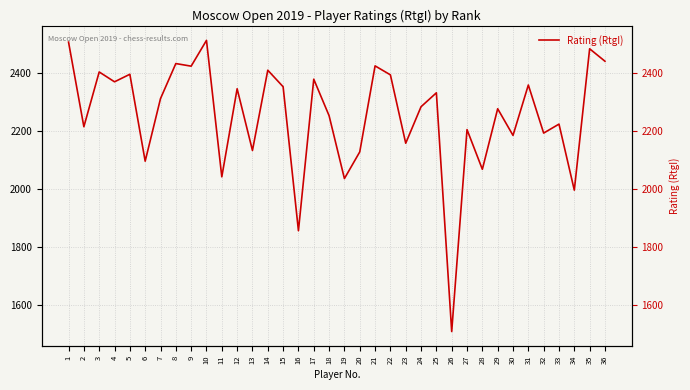

What is the approximate value at 12?

2347